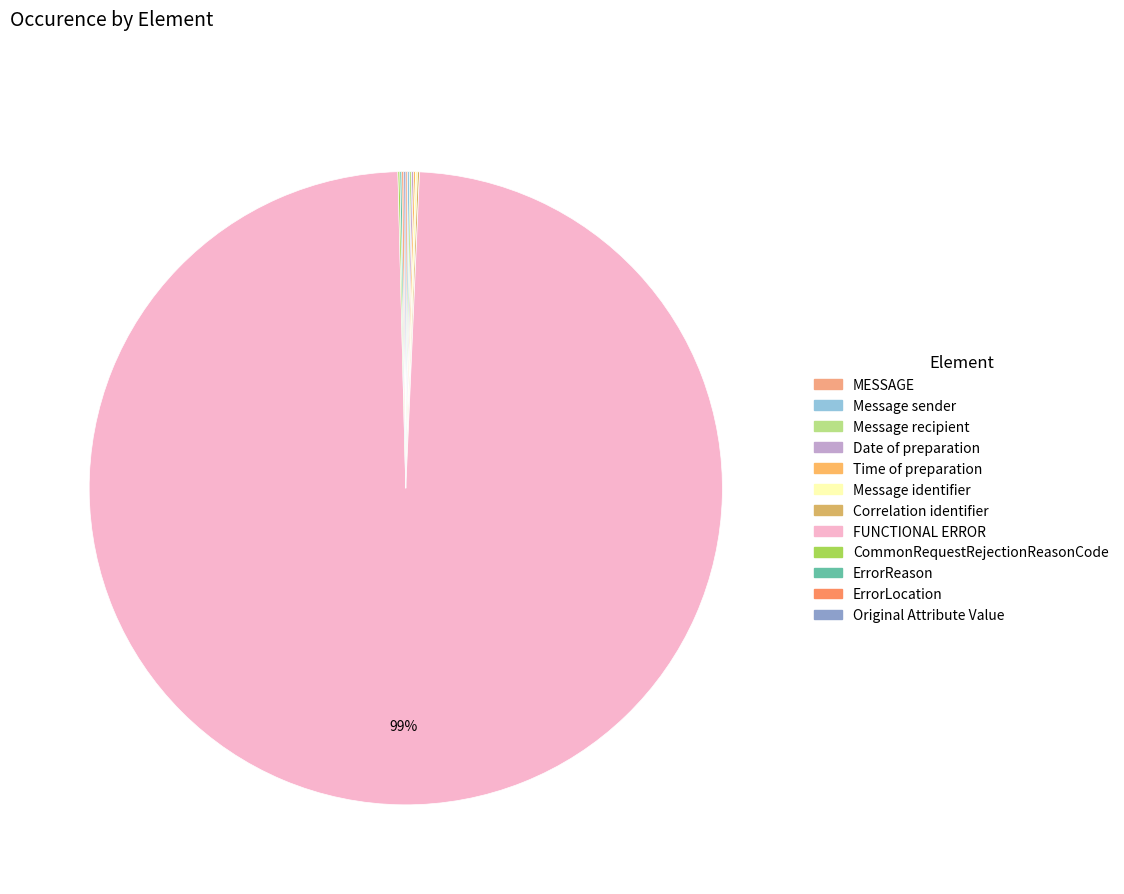

What is the largest slice in the pie chart?

FUNCTIONAL ERROR